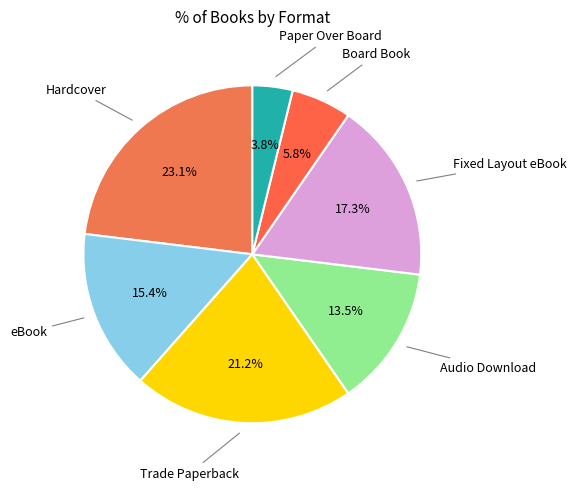

True or false: Board Book accounts for 6% of the total.

True